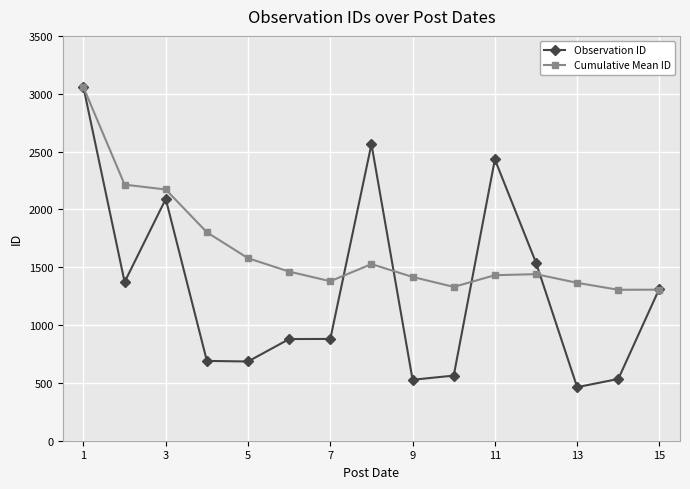

Which series has the largest total across all categories?

Cumulative Mean ID